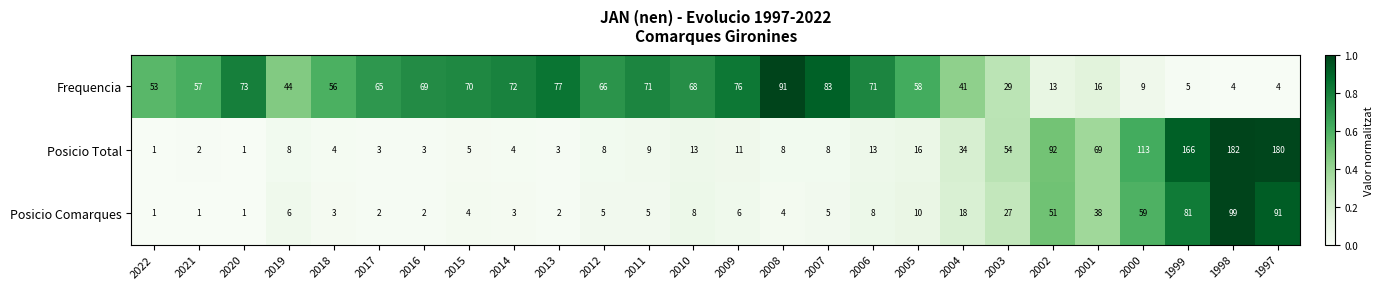

Which category has the highest value across all series?

1998